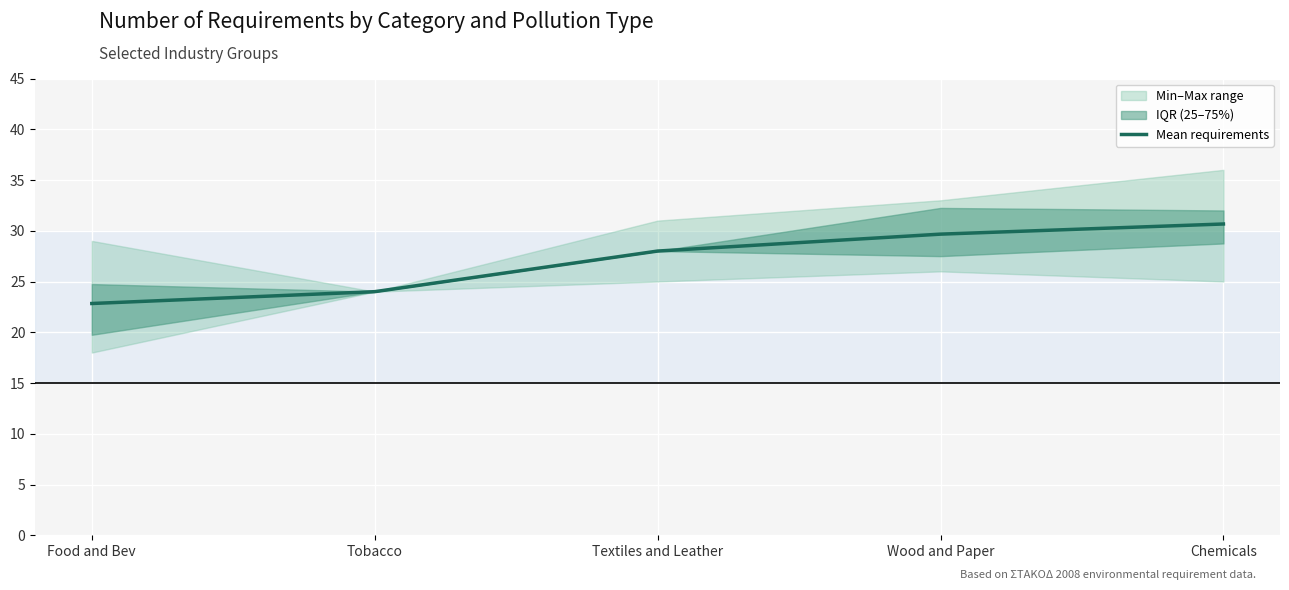

What is the average value?

27.0